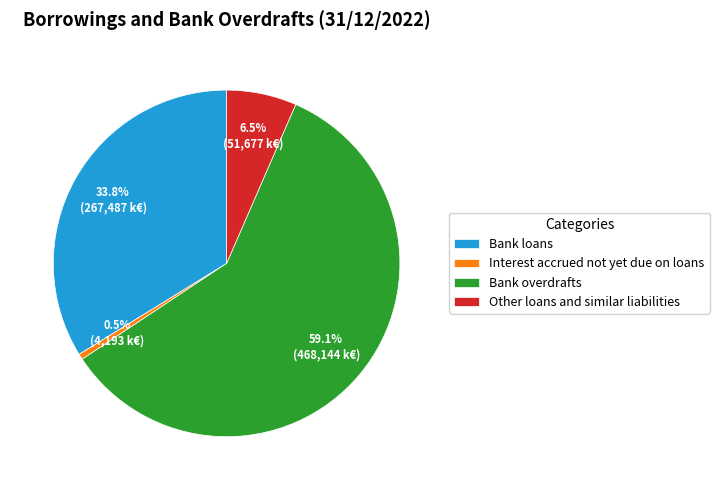

Rank the categories by value from lowest to highest.

Interest accrued not yet due on loans, Other loans and similar liabilities, Bank loans, Bank overdrafts